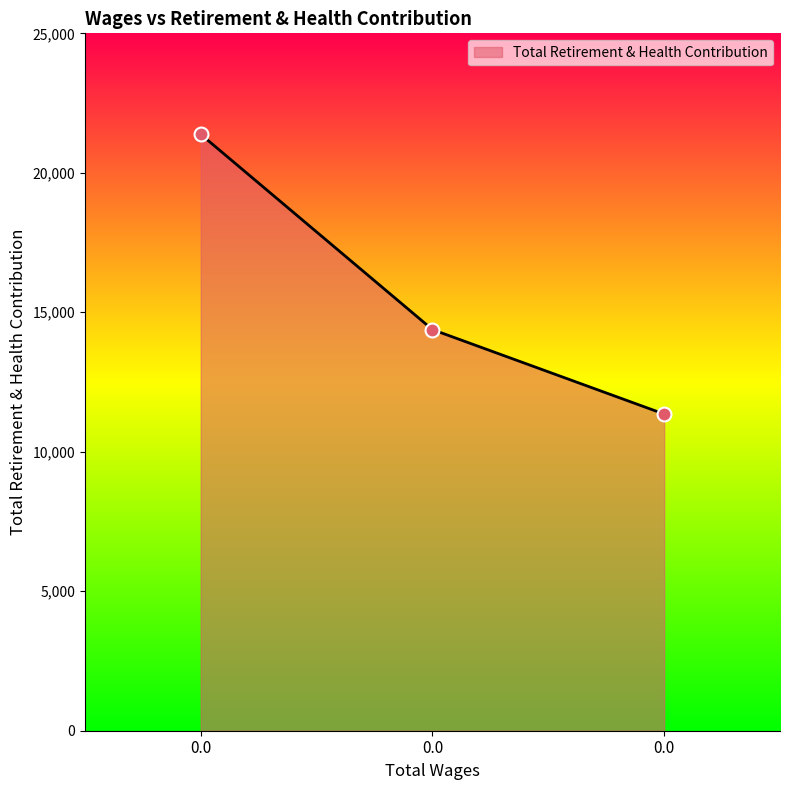

What is the change in value from 0.0 to 0.0?

-7000